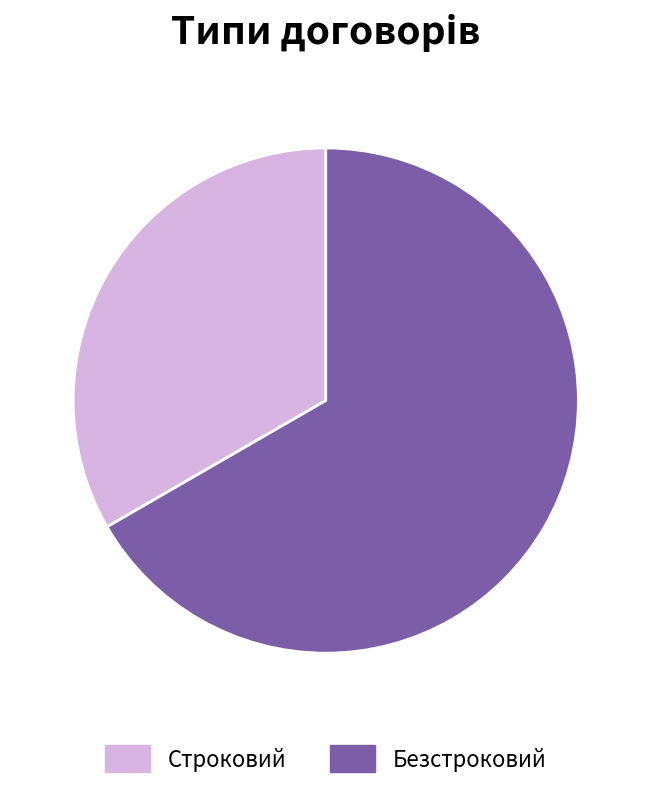

How many segments does this pie chart have?

2